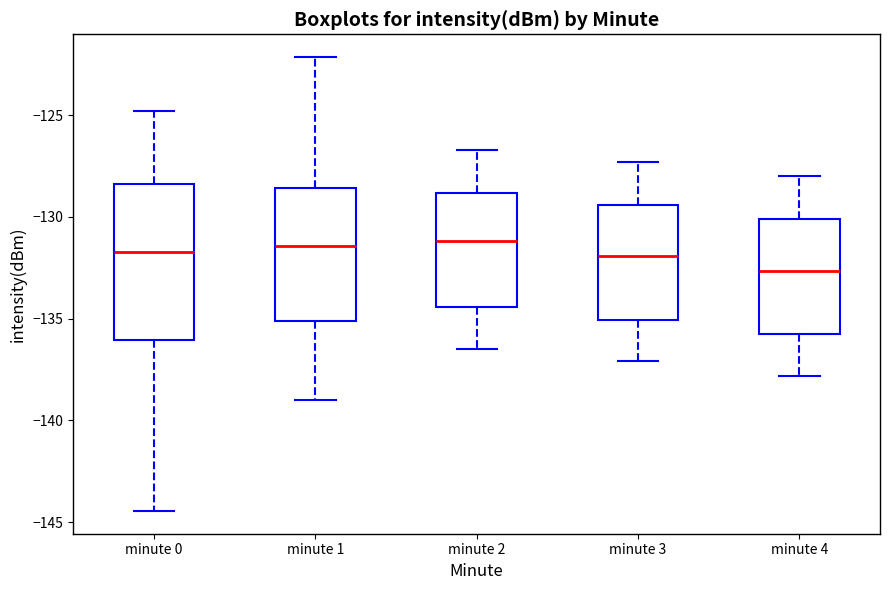

Reading left to right, transcribe this box plot: for each box, give where its median line is, the range the box spans, and where its two whiskers end, as read against the y-axis. The values are not printed on the chart, so give them approximately, as read against the axis.

minute 0: median -131.5, box -136.0 to -128.5, whiskers -144.5 to -125.0
minute 1: median -131.5, box -135.0 to -128.5, whiskers -139.0 to -122.0
minute 2: median -131.0, box -134.5 to -129.0, whiskers -136.5 to -126.5
minute 3: median -132.0, box -135.0 to -129.5, whiskers -137.0 to -127.5
minute 4: median -132.5, box -136.0 to -130.0, whiskers -138.0 to -128.0